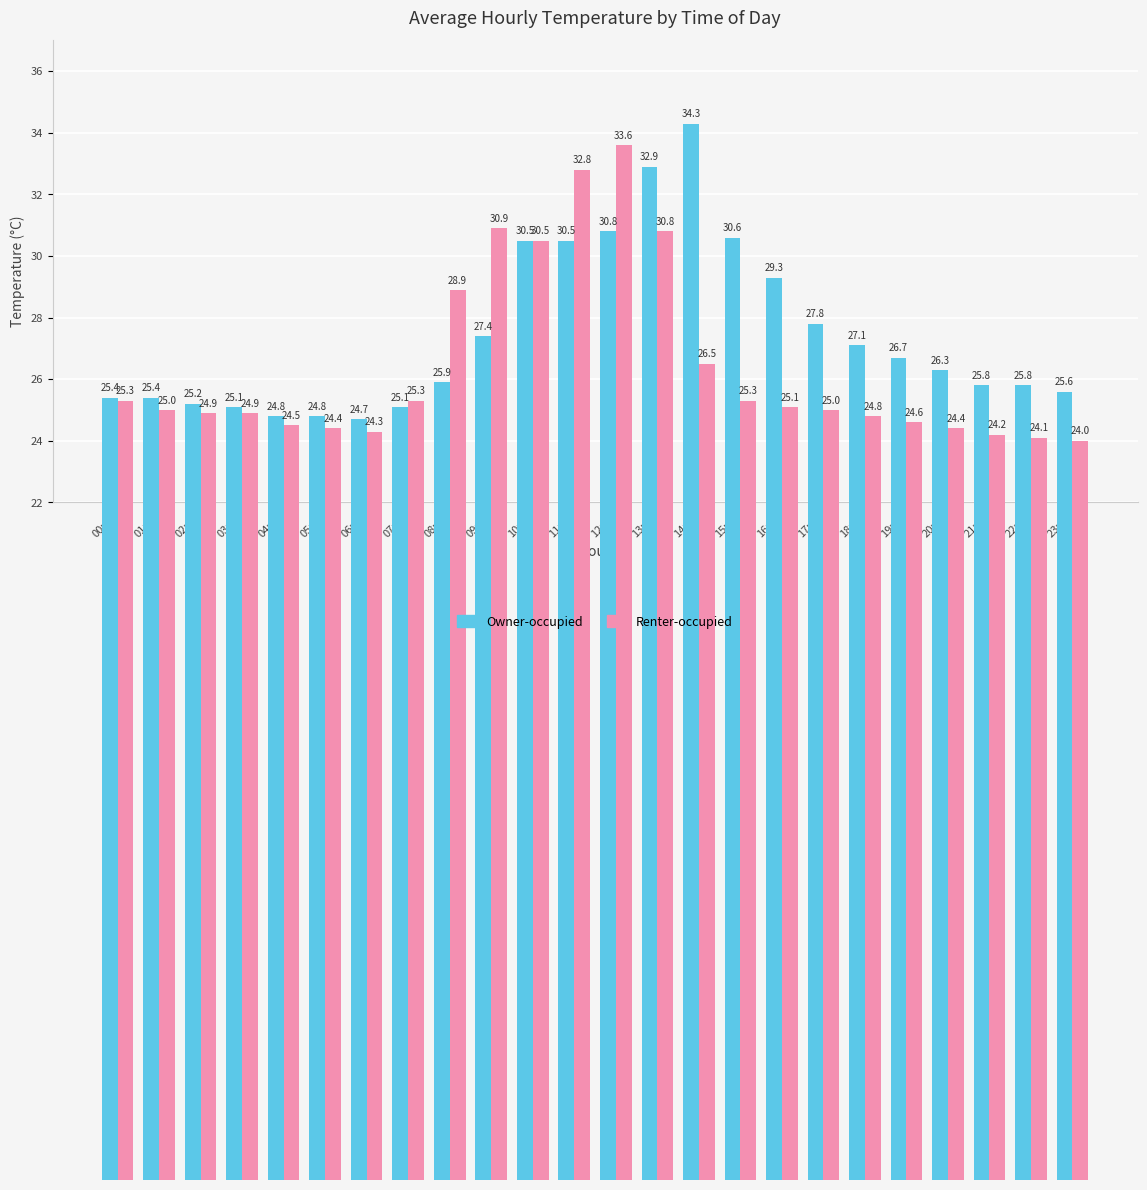

What is the maximum value for Owner-occupied?

34.3